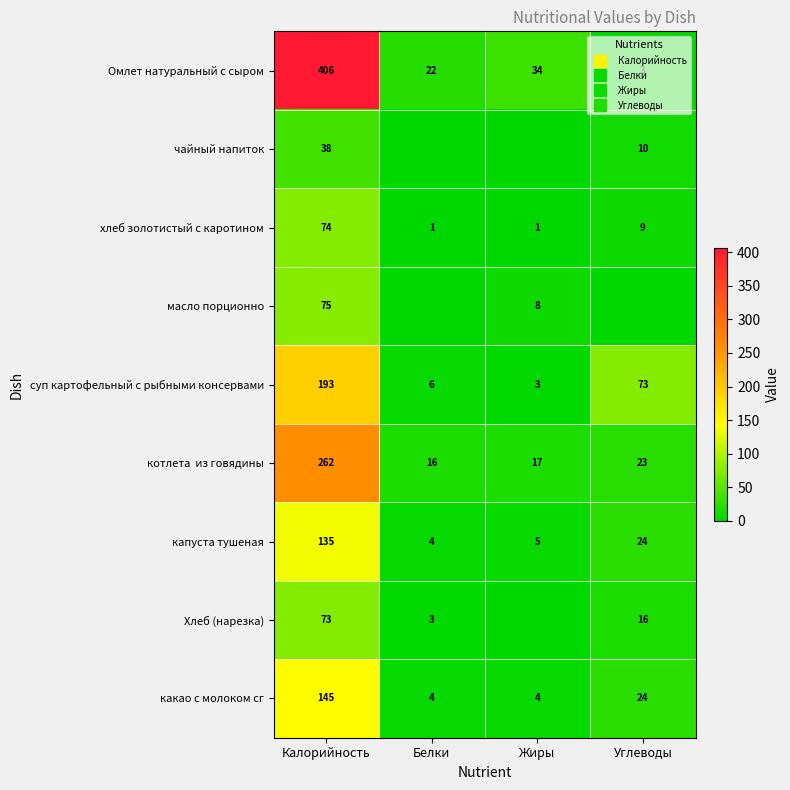

What is the sum of all капуста тушеная values?

168